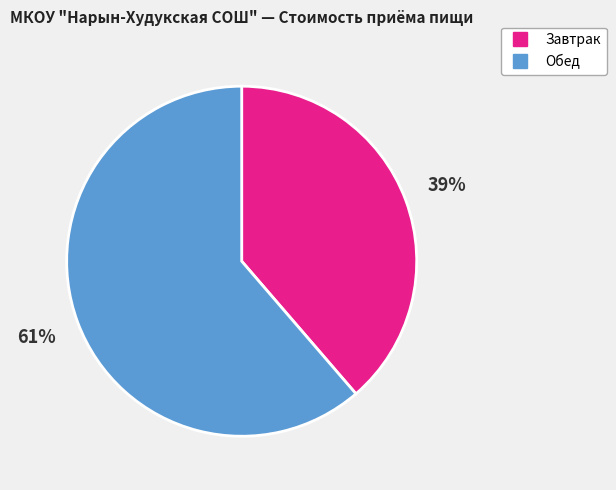

To the nearest percent, what is the average slice percentage?

50%